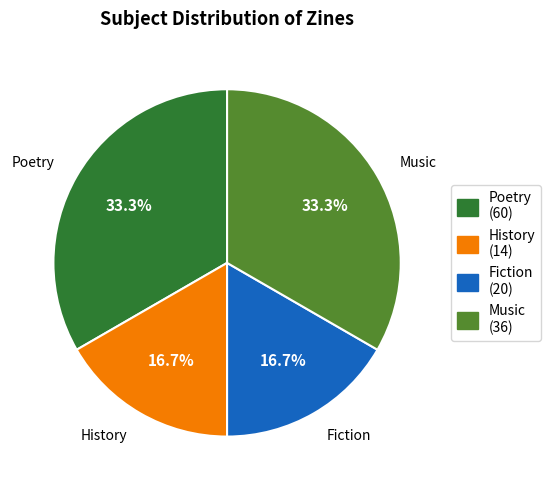

Is it true that Fiction is 29% of the pie?

False